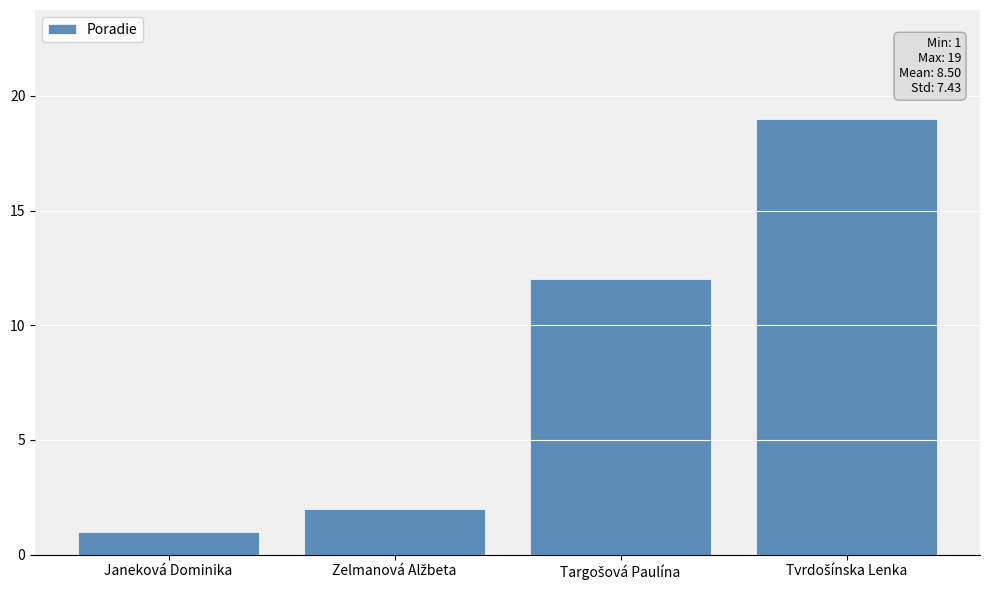

Is it true that the value at Janeková Dominika is 1?

True